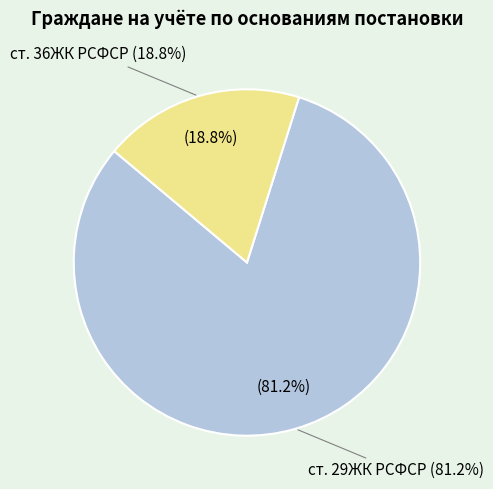

Which slice is the largest?

ст. 29ЖК РСФСР